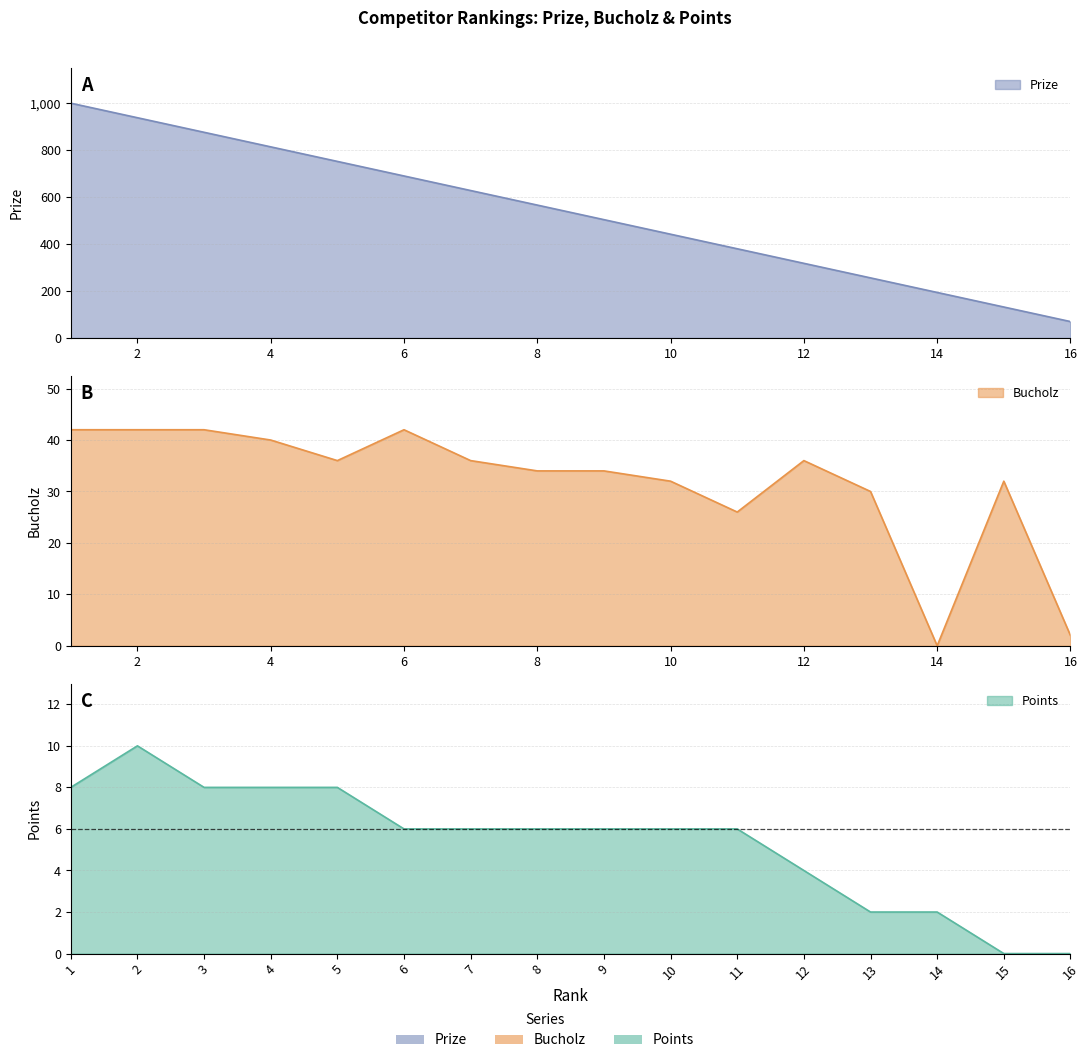

Reading left to right, transcribe all the data shown in this chart.

Prize: 1=1000	2=938	3=876	4=814	5=752	6=690	7=628	8=566	9=504	10=442	11=380	12=318	13=256	14=194	15=132	16=70
Bucholz: 1=42	2=42	3=42	4=40	5=36	6=42	7=36	8=34	9=34	10=32	11=26	12=36	13=30	14=0	15=32	16=2
Points: 1=8	2=10	3=8	4=8	5=8	6=6	7=6	8=6	9=6	10=6	11=6	12=4	13=2	14=2	15=0	16=0